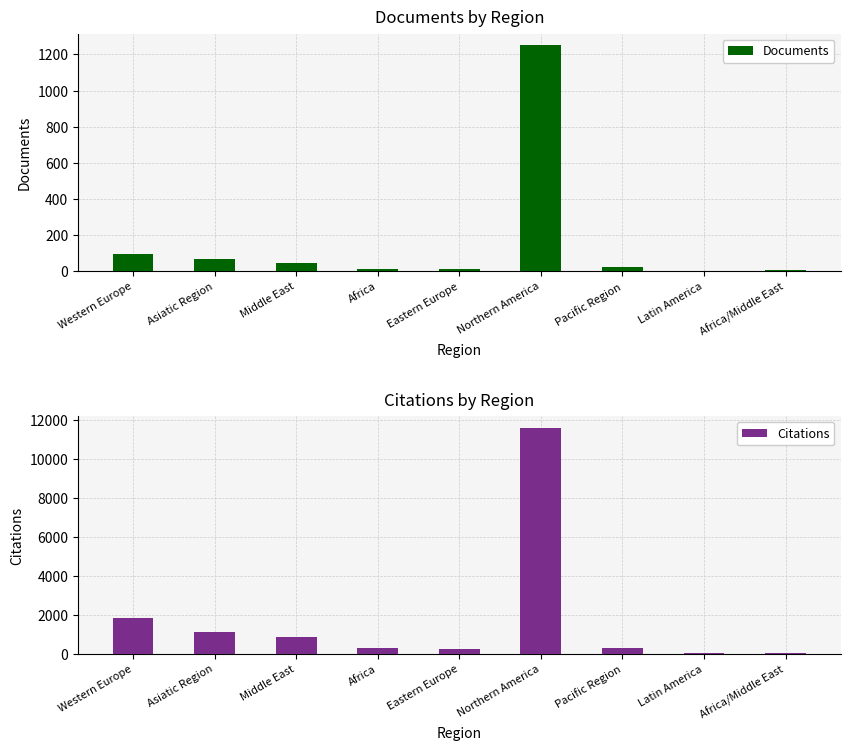

Which series has the widest spread of values?

Citations